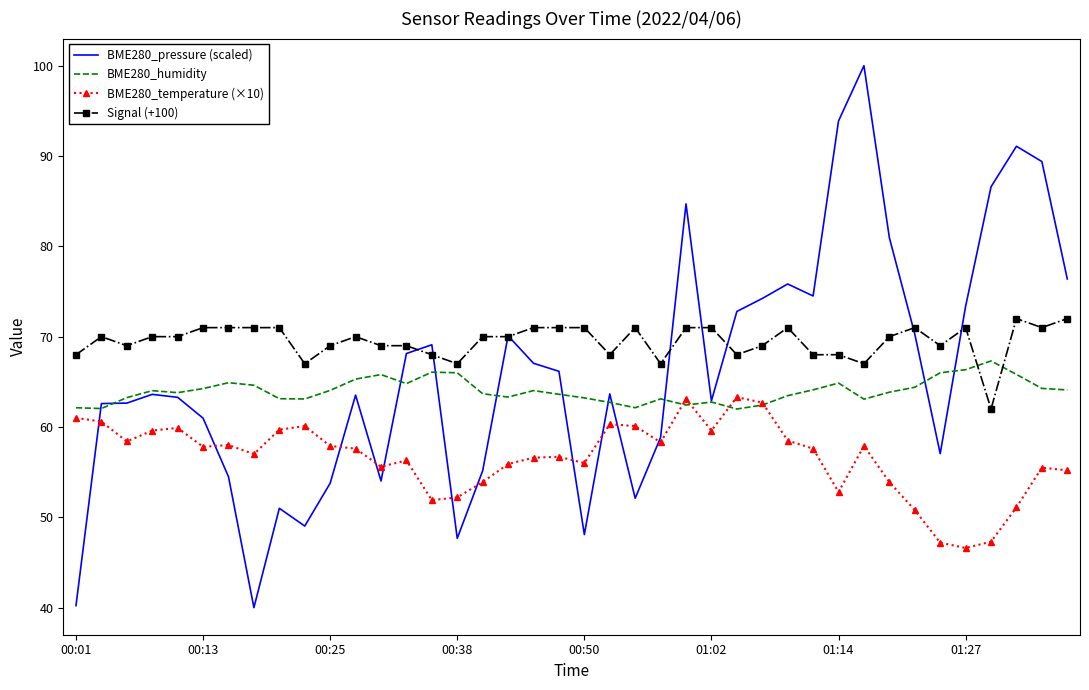

How many distinct data groups are displayed?

4